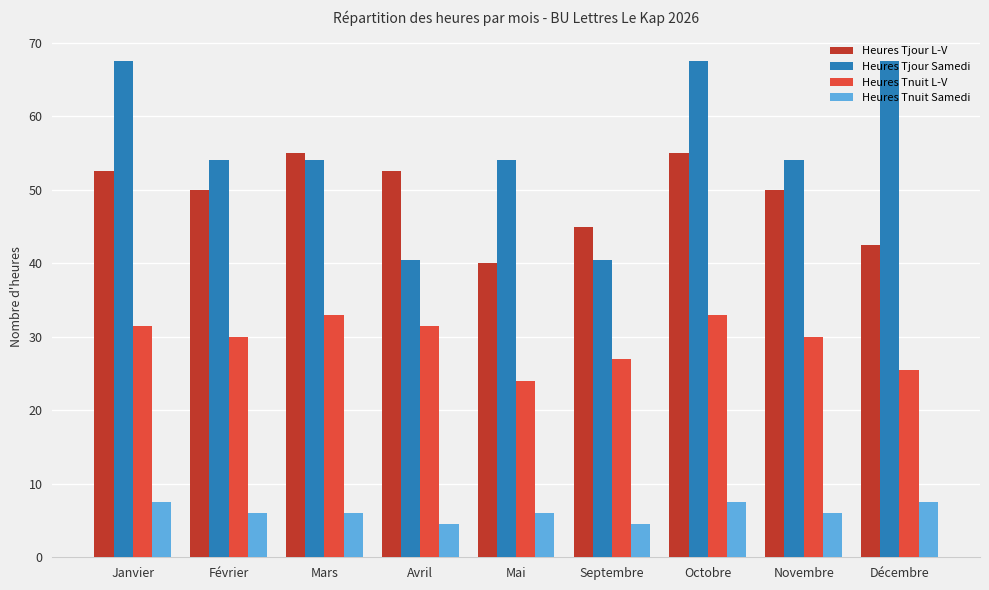

List the series in order of their peak value, highest first.

Heures Tjour Samedi, Heures Tjour L-V, Heures Tnuit L-V, Heures Tnuit Samedi